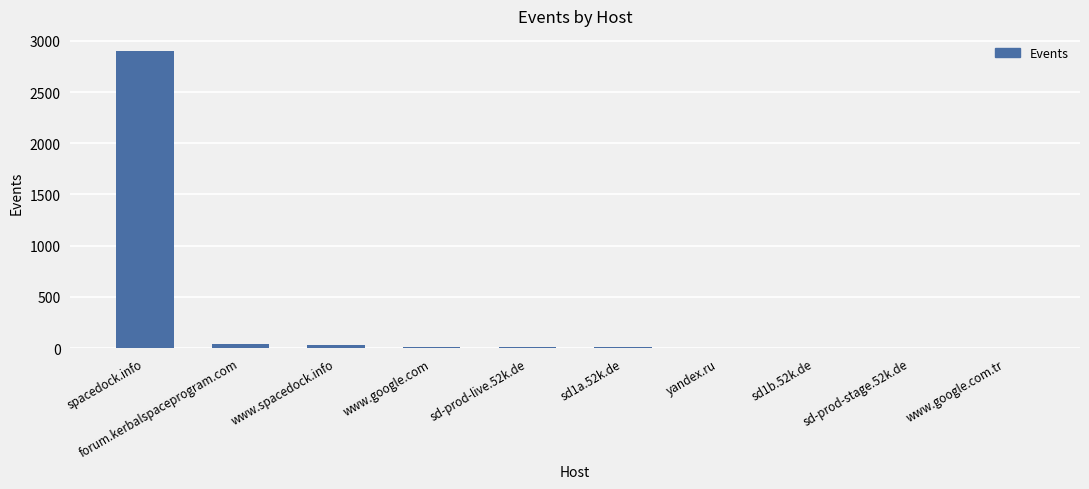

What is the greatest value displayed?

2903